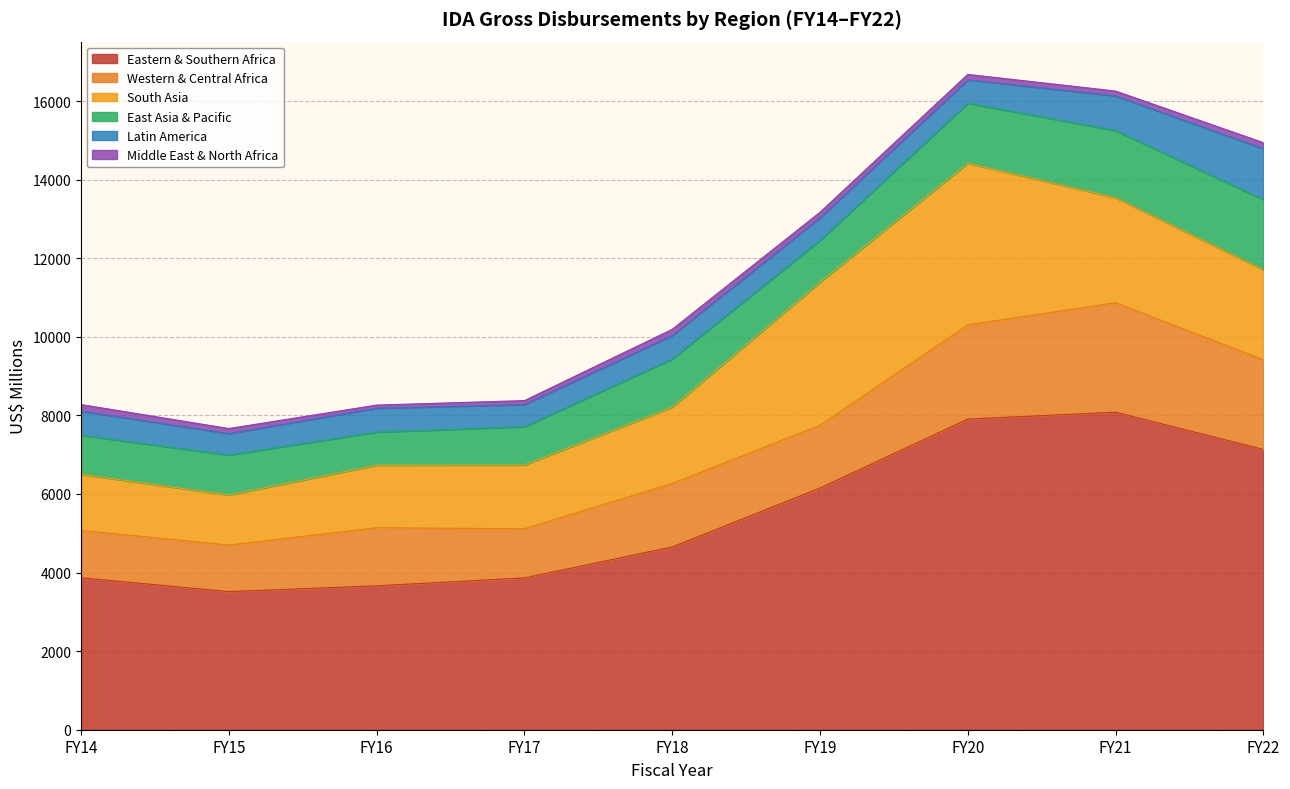

How many distinct data groups are displayed?

5